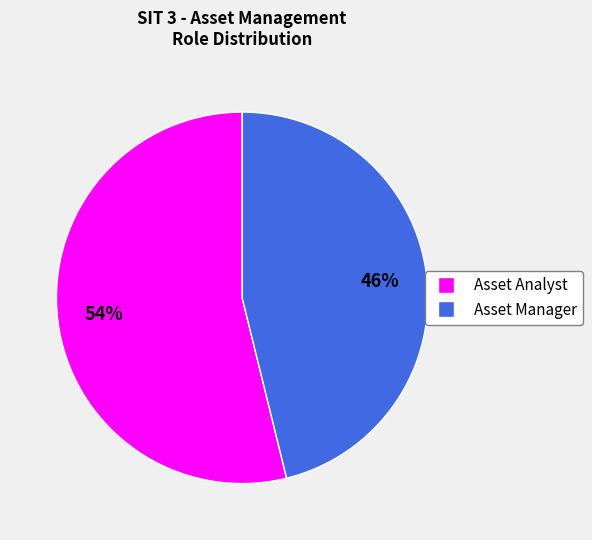

Approximately how many times larger is the value at Asset Analyst compared to Asset Manager?

1.2